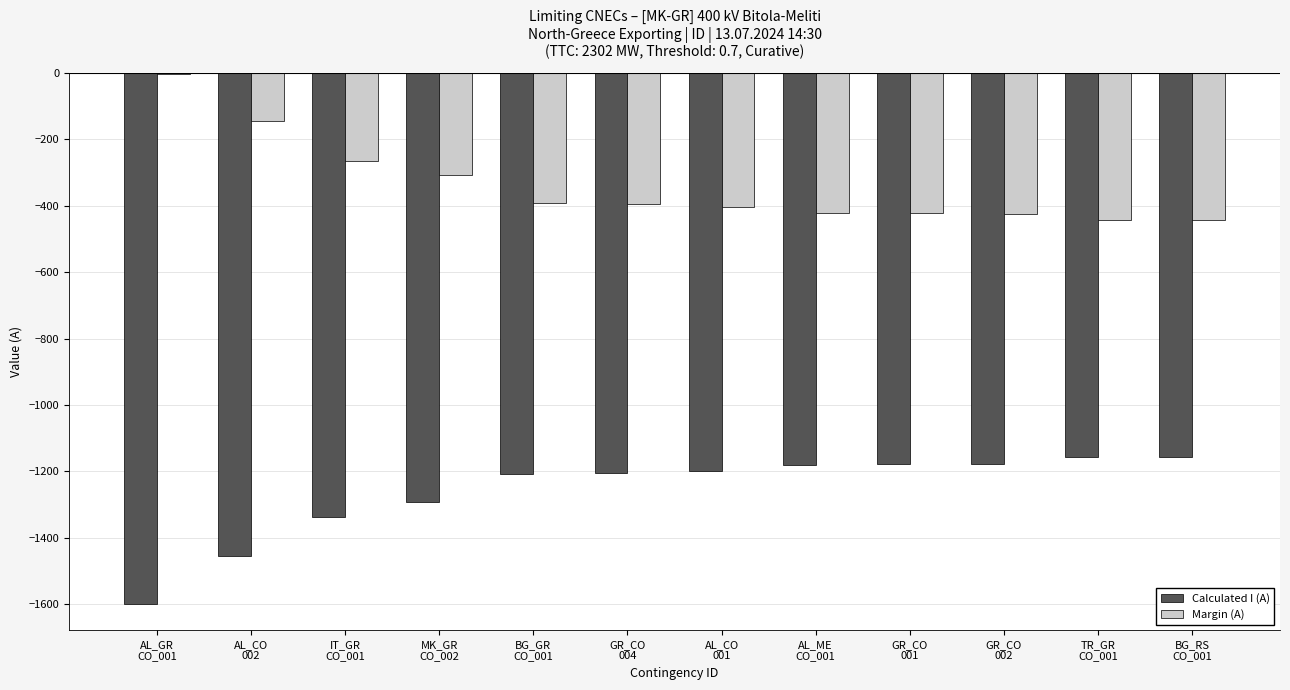

What is the total value across all series at TR_GR
CO_001?

-1600